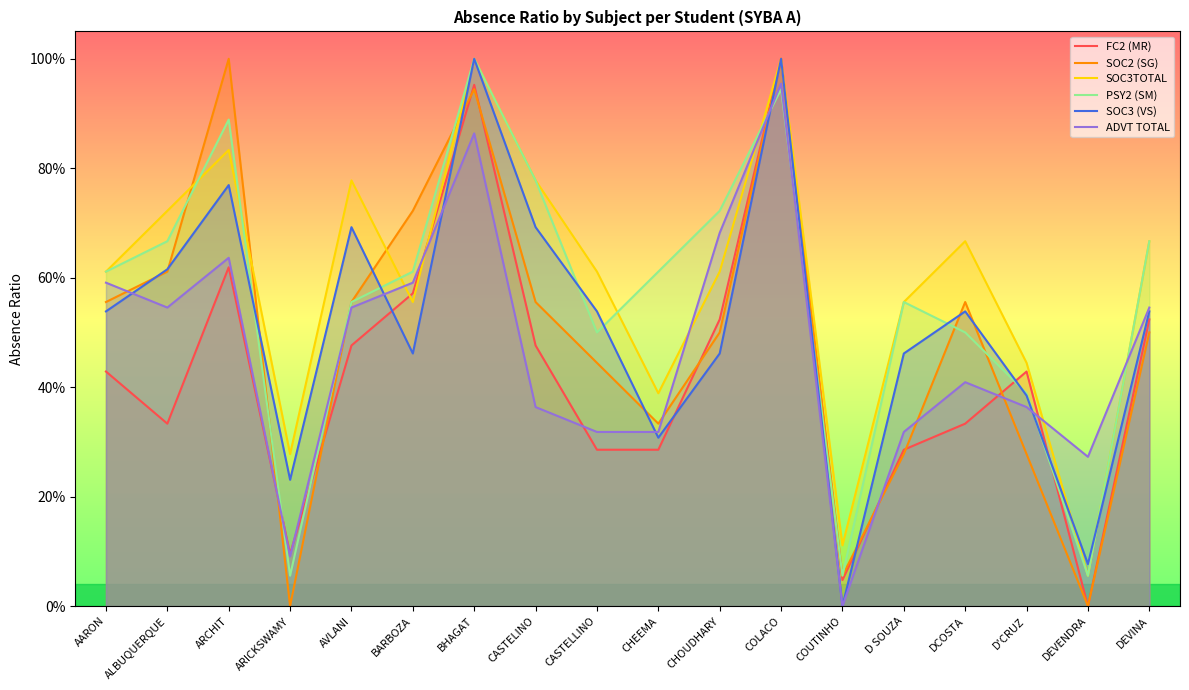

What is the difference between the FC2 (MR) values at ARCHIT and DEVINA?

0.1